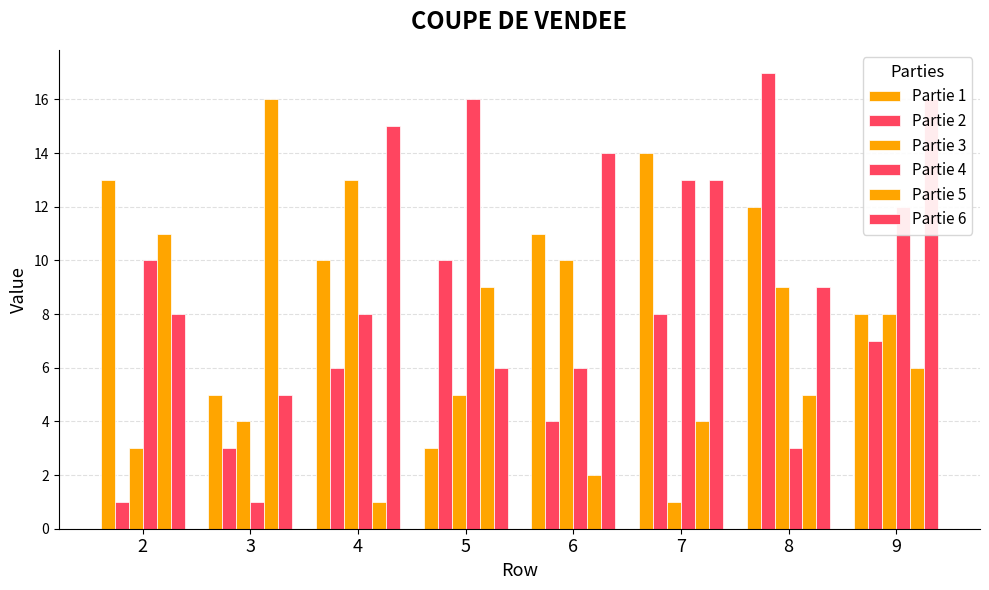

Reading right to left, extract all data points from this chart.

Partie 1: 8	12	14	11	3	10	5	13
Partie 2: 7	17	8	4	10	6	3	1
Partie 3: 8	9	1	10	5	13	4	3
Partie 4: 12	3	13	6	16	8	1	10
Partie 5: 6	5	4	2	9	1	16	11
Partie 6: 16	9	13	14	6	15	5	8